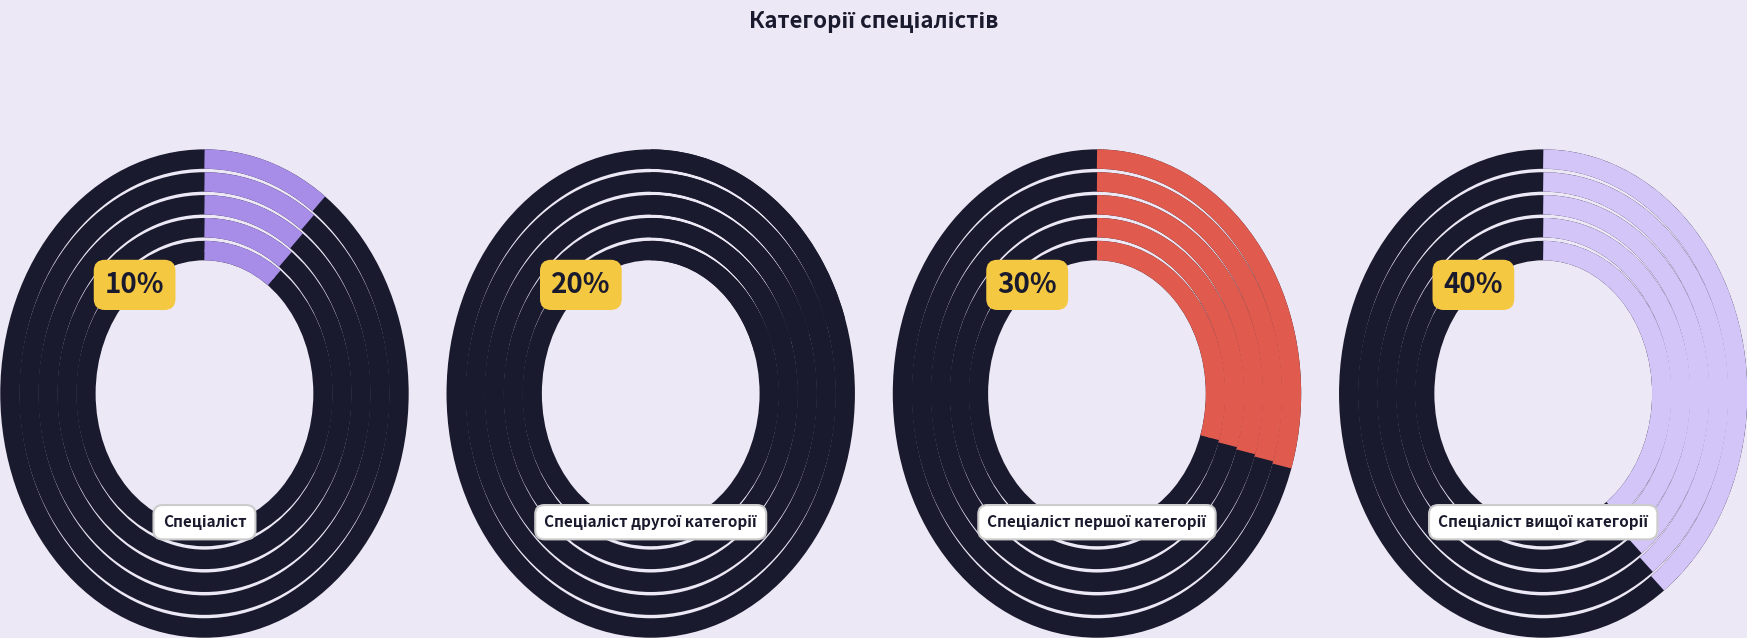

To the nearest percent, what is the difference between the largest and smallest slice percentages?

30%